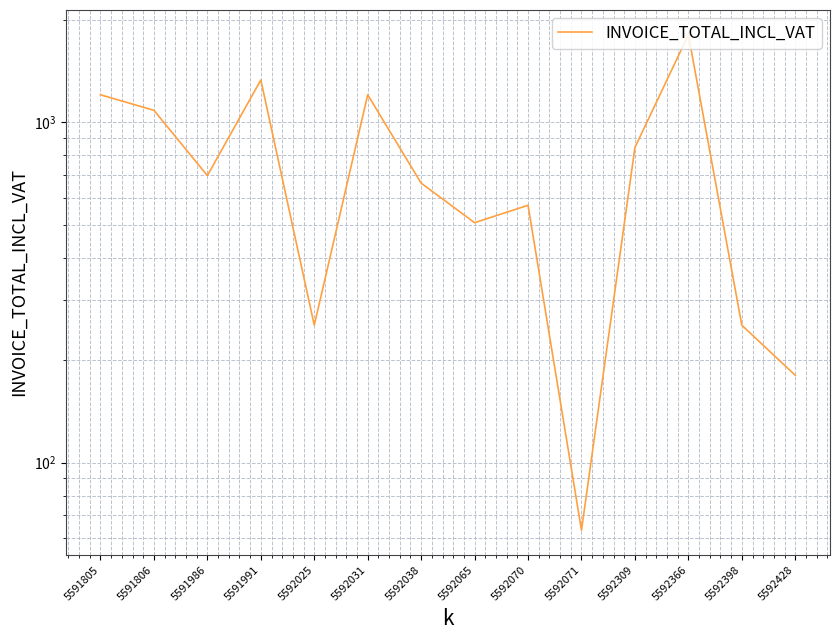

What is the ratio of the value at 5592070 to the value at 5591806?

0.5